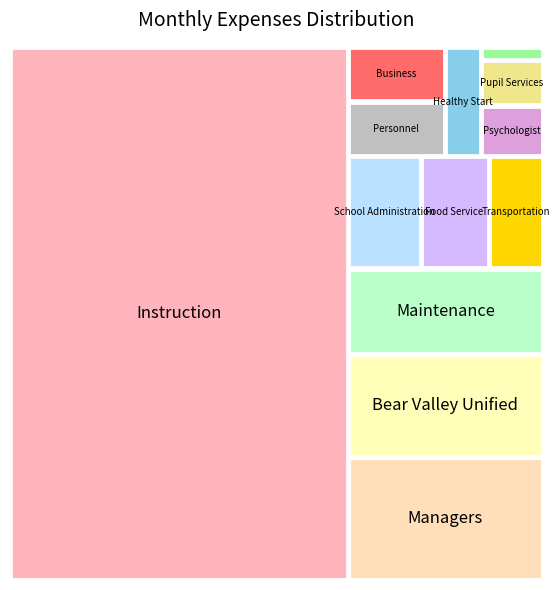

Rank the categories by Total Wages value from lowest to highest.

Nurse, Pupil Services, Psychologist, Healthy Start, Business, Personnel, Transportation, Food Service, School Administration, Maintenance, Bear Valley Unified, Managers, Instruction